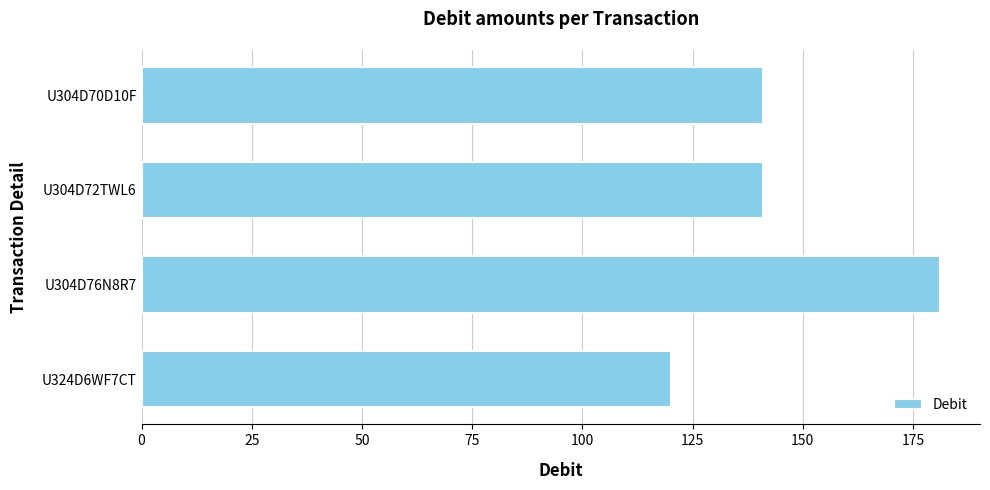

Which has a higher value, U304D76N8R7 or U304D72TWL6?

U304D76N8R7